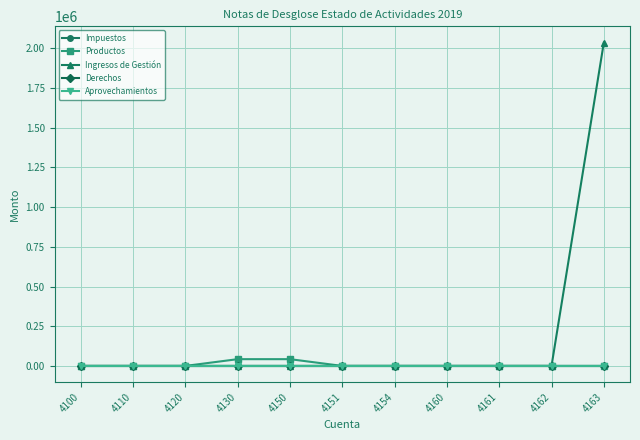

True or false: Impuestos and Productos cross at least once.

False